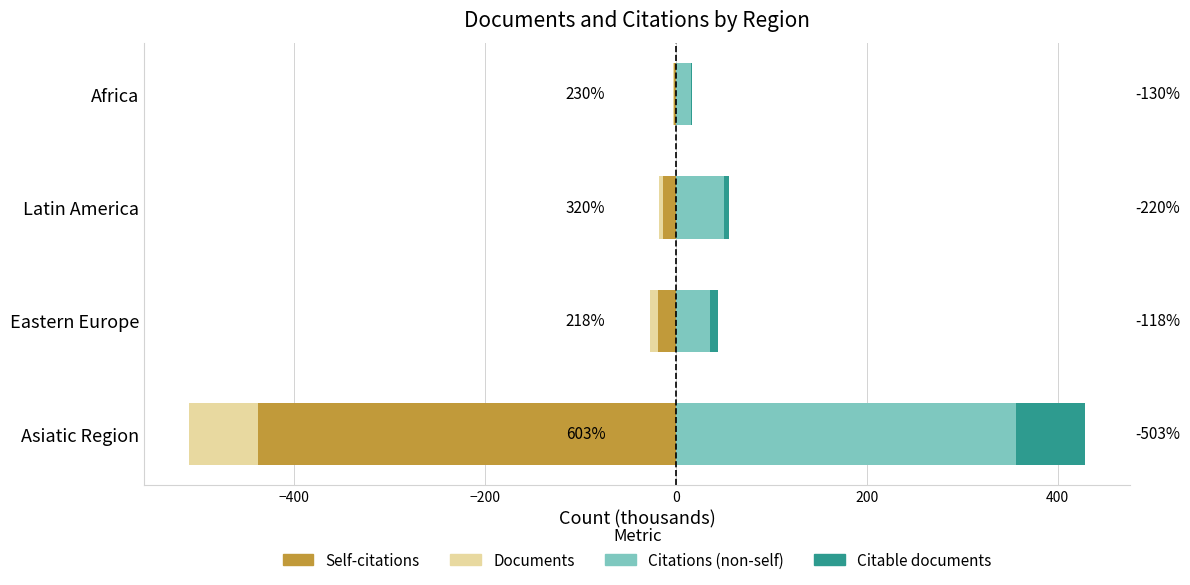

Rank the series by their average value, from lowest to highest.

Self-citations, Documents, Citable documents, Citations (non-self)